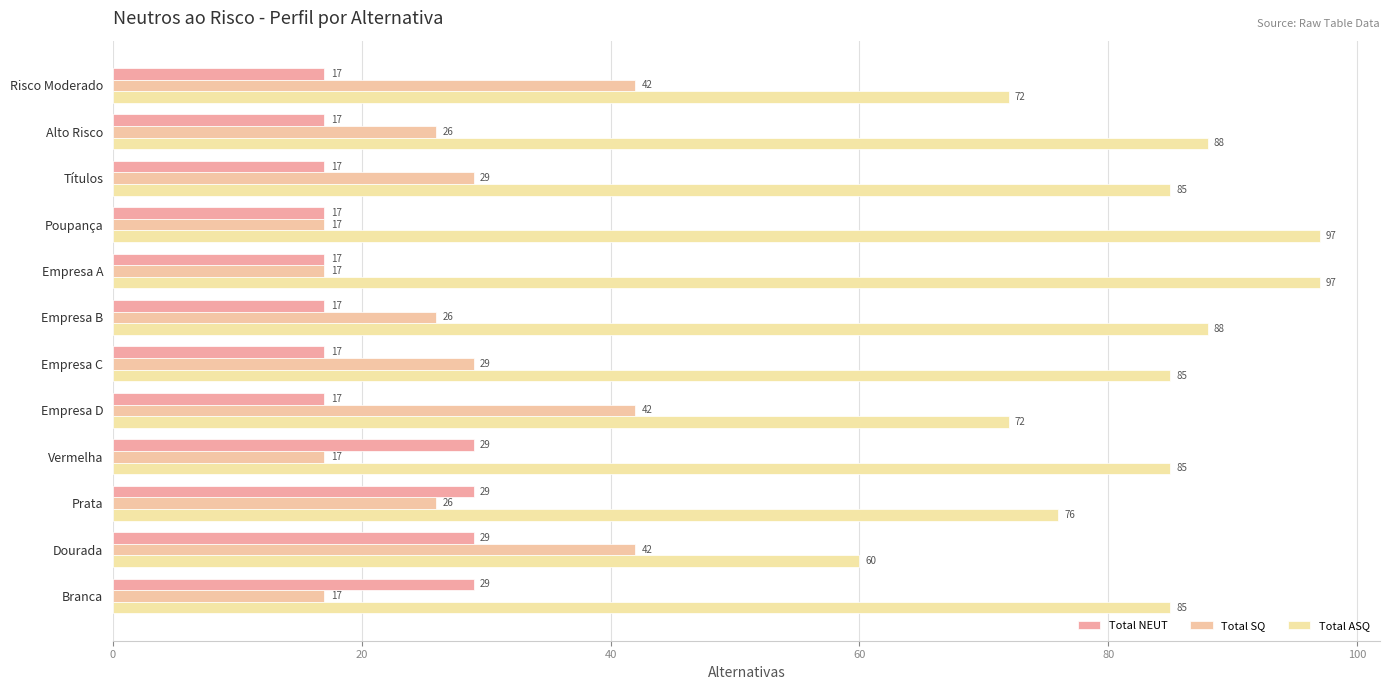

Rank the series by their maximum value, from lowest to highest.

Total NEUT, Total SQ, Total ASQ